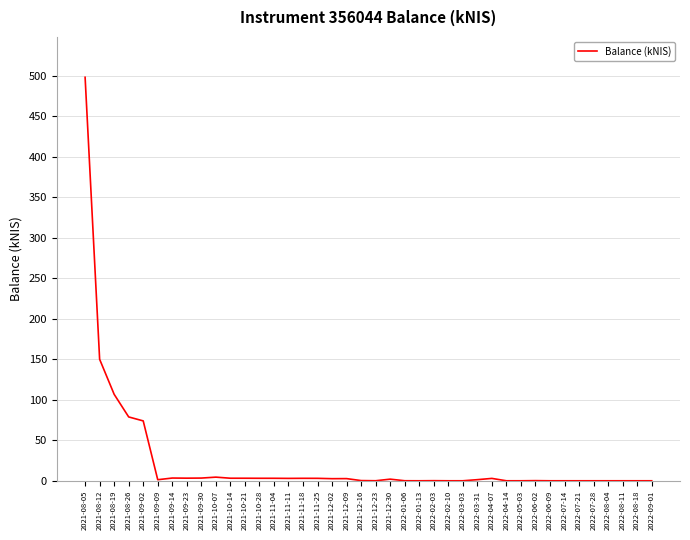

What is the change in value from 2021-09-09 to 2021-11-18?

+1.7